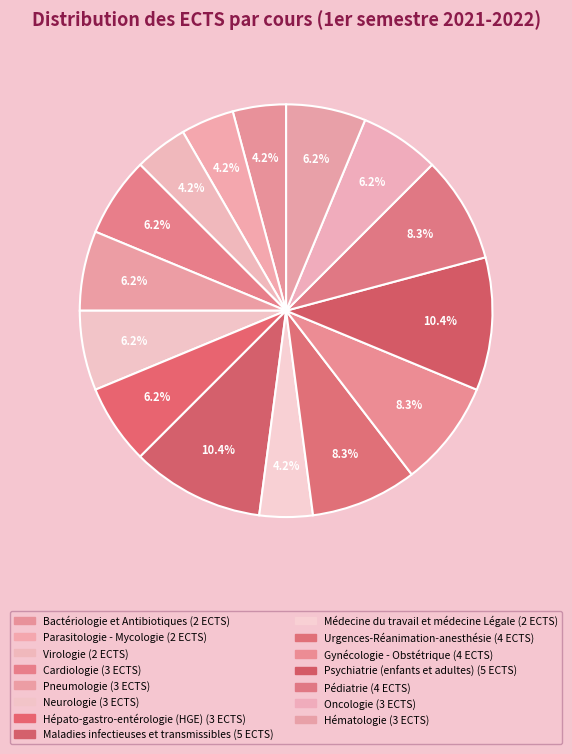

Which has a higher value, Psychiatrie (enfants et adultes) or Médecine du travail et médecine Légale?

Psychiatrie (enfants et adultes)